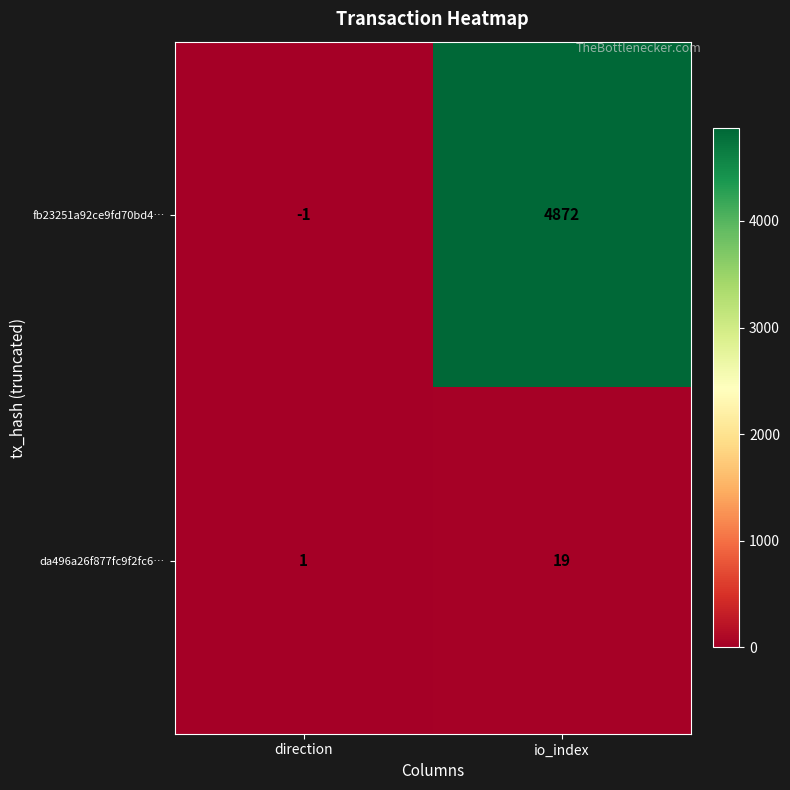

What is the sum of the da496a26f877fc9f2fc6… values at io_index and direction?

20